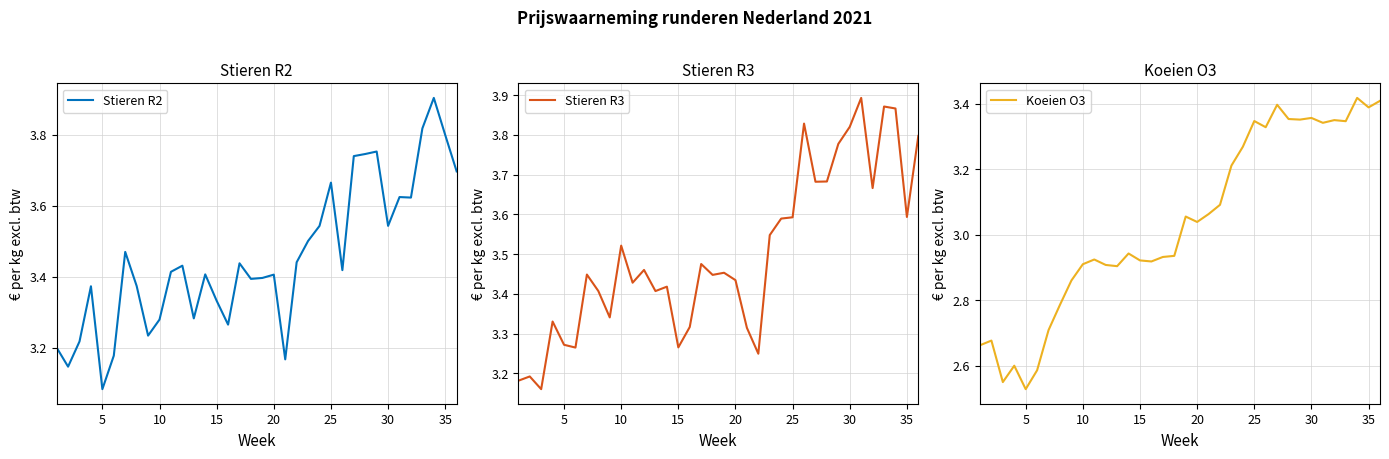

True or false: Koeien O3 and Stieren R3 intersect in this chart.

False